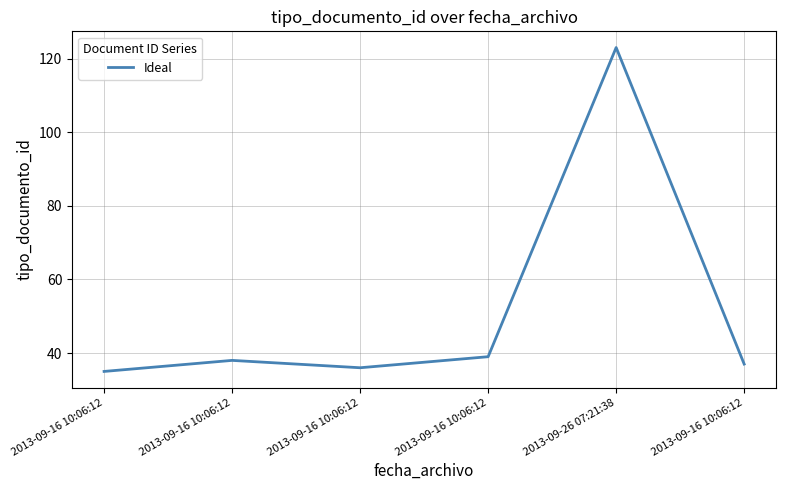

Which category has the lowest value across all series?

2013-09-16 10:06:12